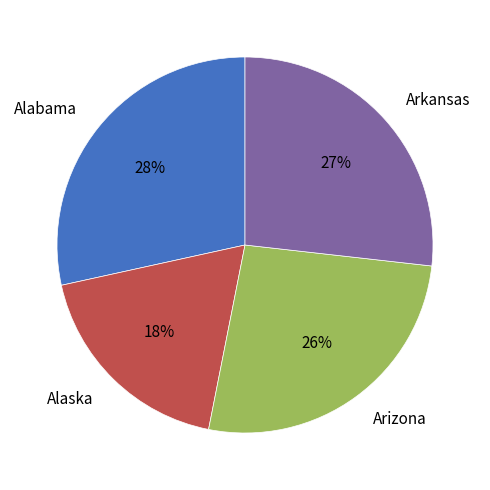

Is there a majority slice in this chart?

No